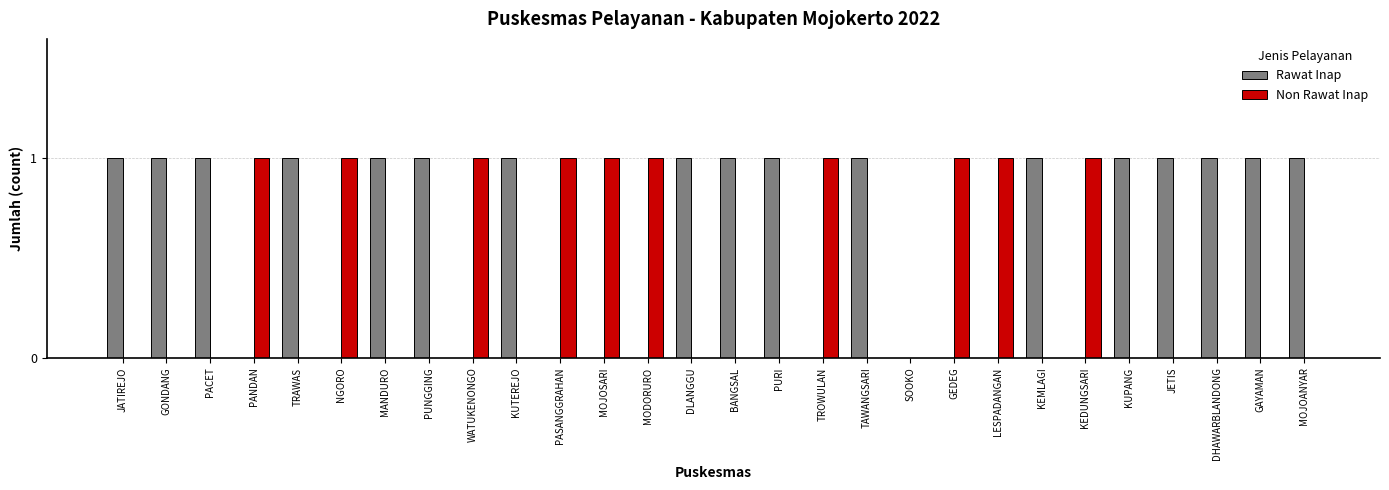

The value of Rawat Inap at PUNGGING is 0. True or false?

False